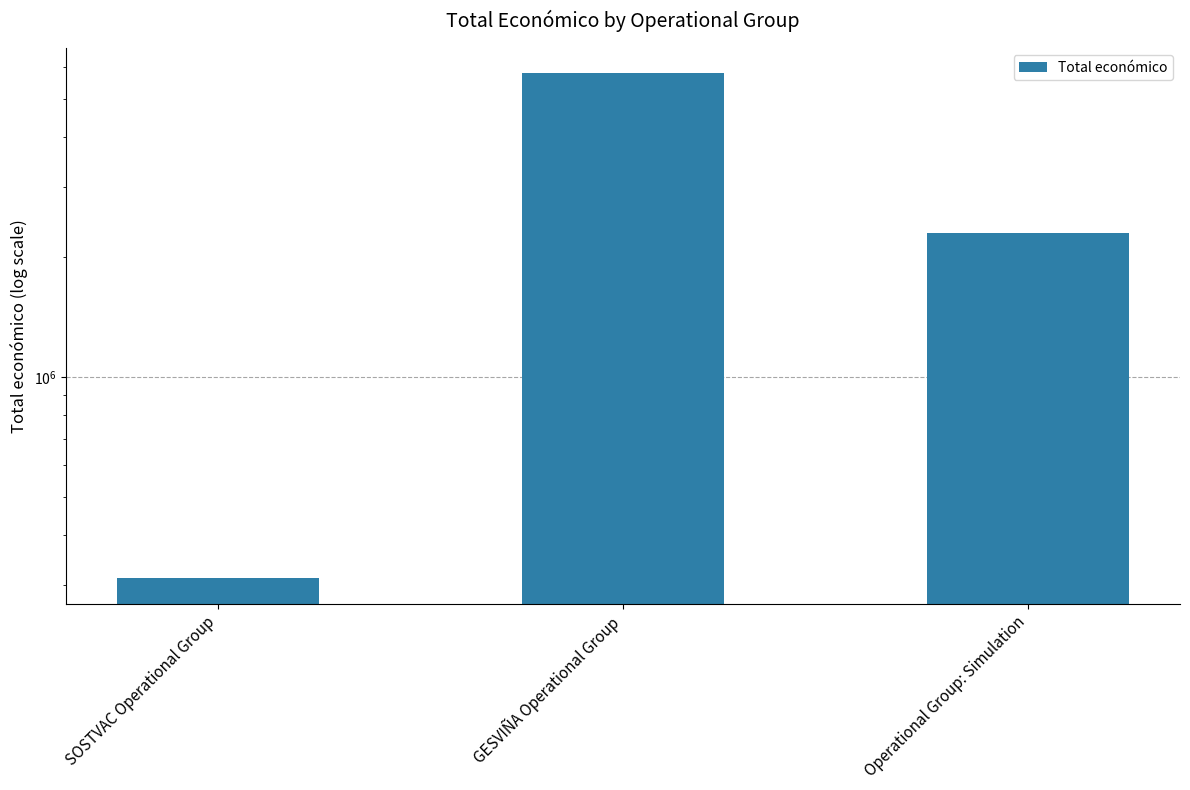

Approximately how many times larger is the value at SOSTVAC Operational Group compared to GESVIÑA Operational Group?

0.1